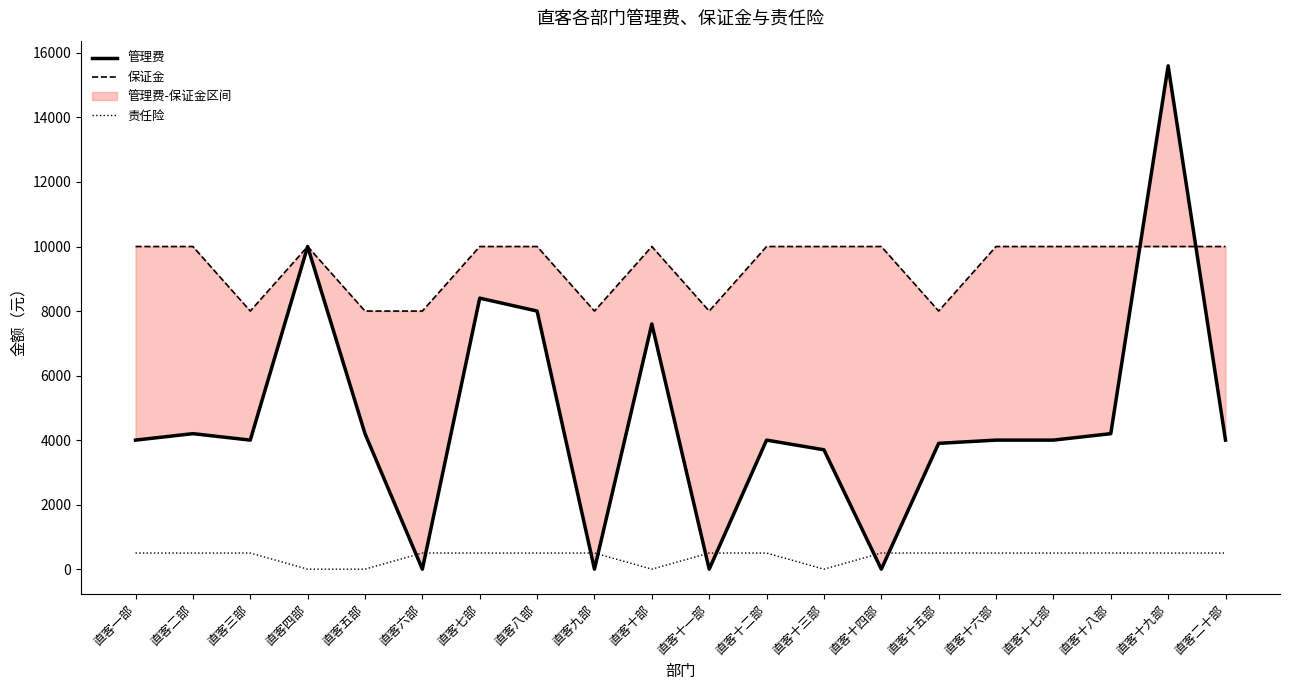

What is the value of the 保证金 point at the 13th from the left?

10000